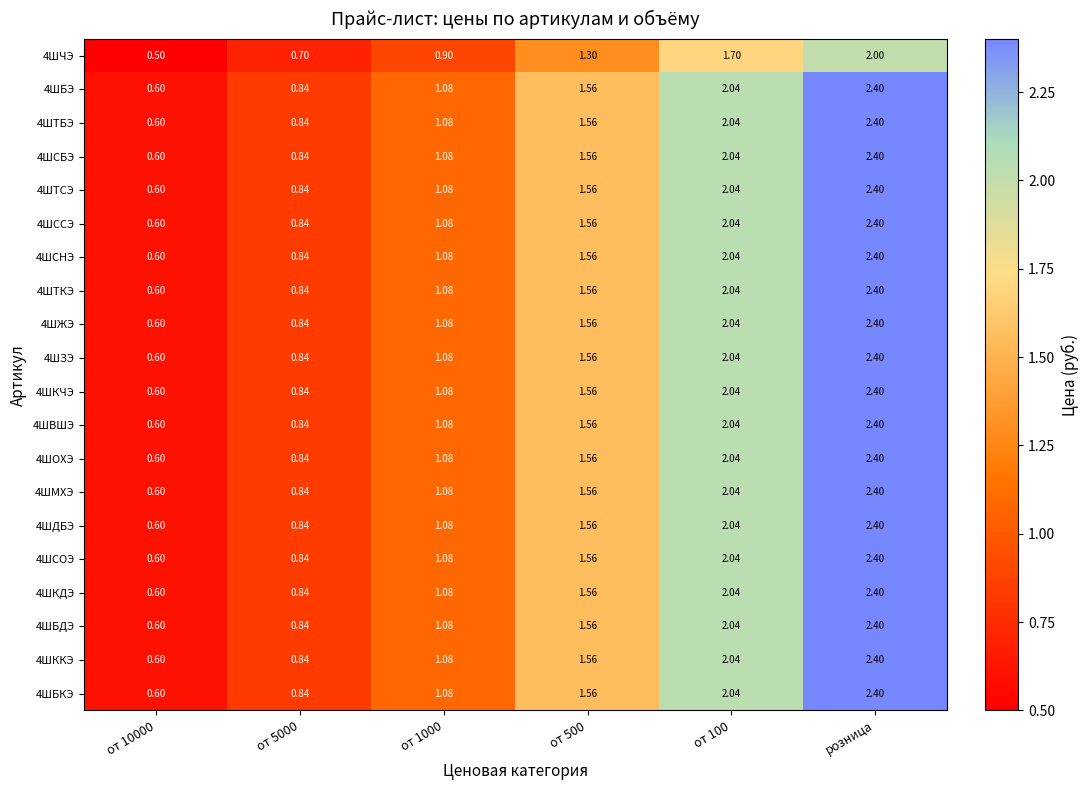

Which category has the highest value across all series?

розница